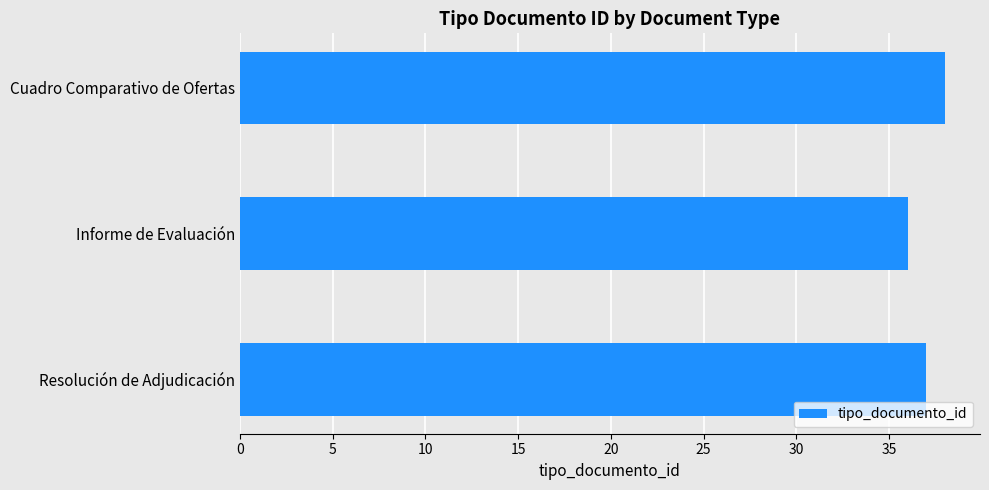

What is the minimum value shown in the chart?

36